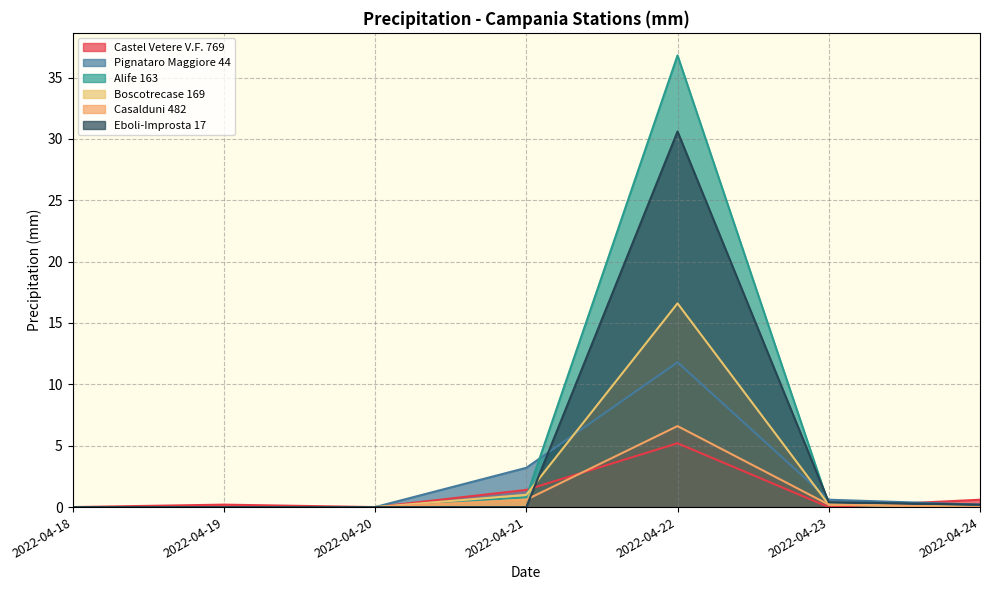

Reading left to right, what are all the values shown in this chart?

Castel Vetere V.F. 769: 0.0	0.2	0.0	1.4	5.2	0.0	0.6
Pignataro Maggiore 44: 0.0	0.0	0.0	3.2	11.8	0.6	0.2
Alife 163: 0.0	0.0	0.0	0.8	36.8	0.2	0.0
Boscotrecase 169: 0.0	0.0	0.0	1.0	16.6	0.2	0.0
Casalduni 482: 0.0	0.0	0.0	0.6	6.6	0.2	0.0
Eboli-Improsta 17: 0.0	0.0	0.0	0.0	30.6	0.4	0.2